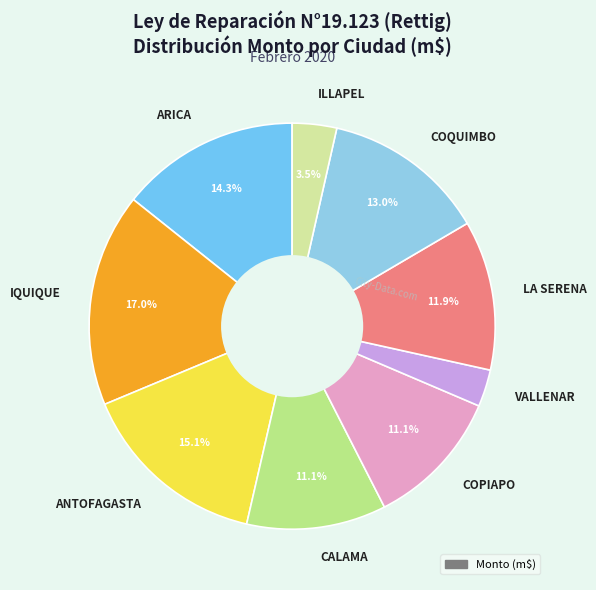

True or false: VALLENAR accounts for 11% of the total.

False